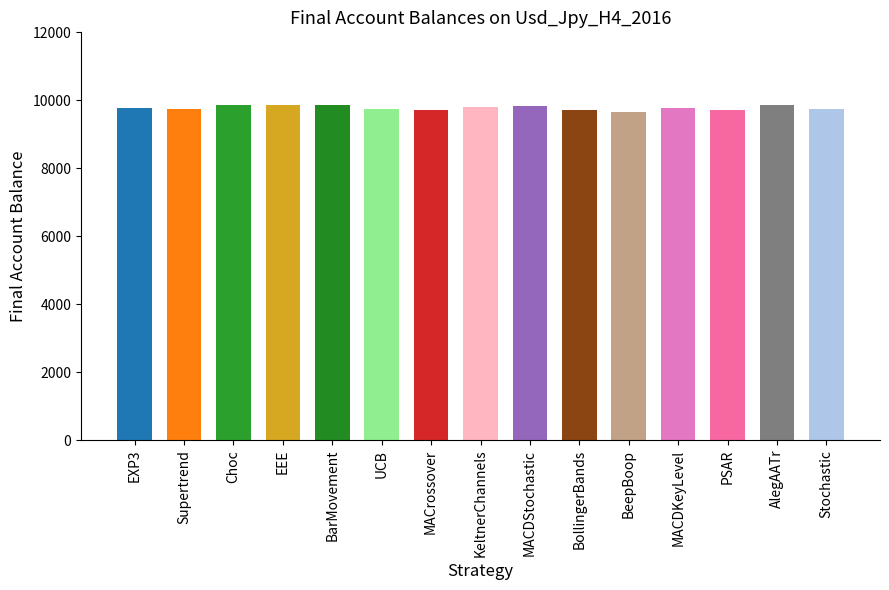

Where does the data first go above 9766?

EXP3